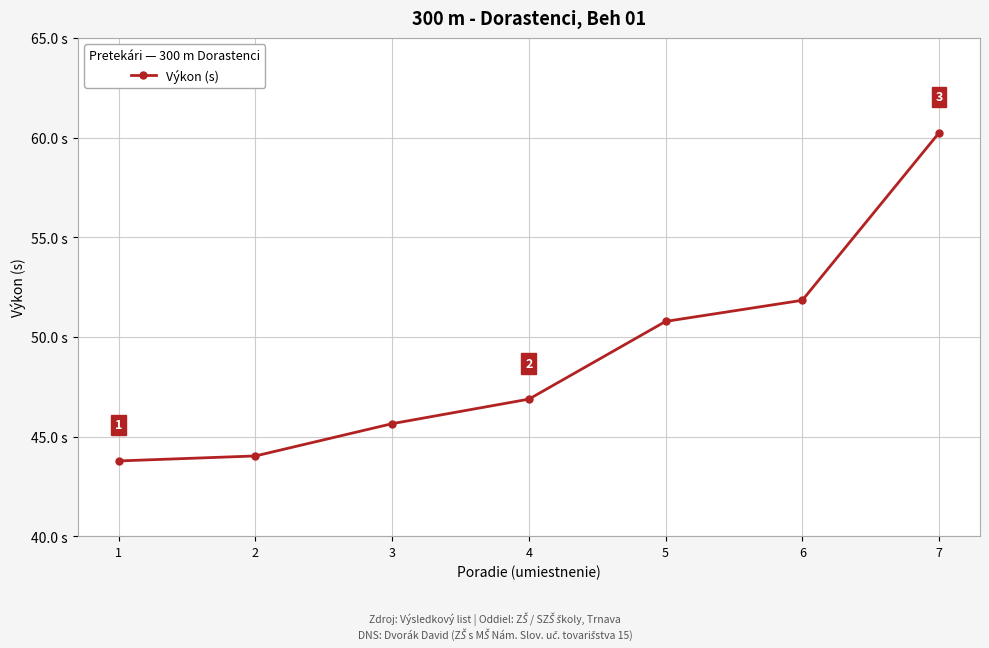

What is the change in value from 5 to 6?

+1.1